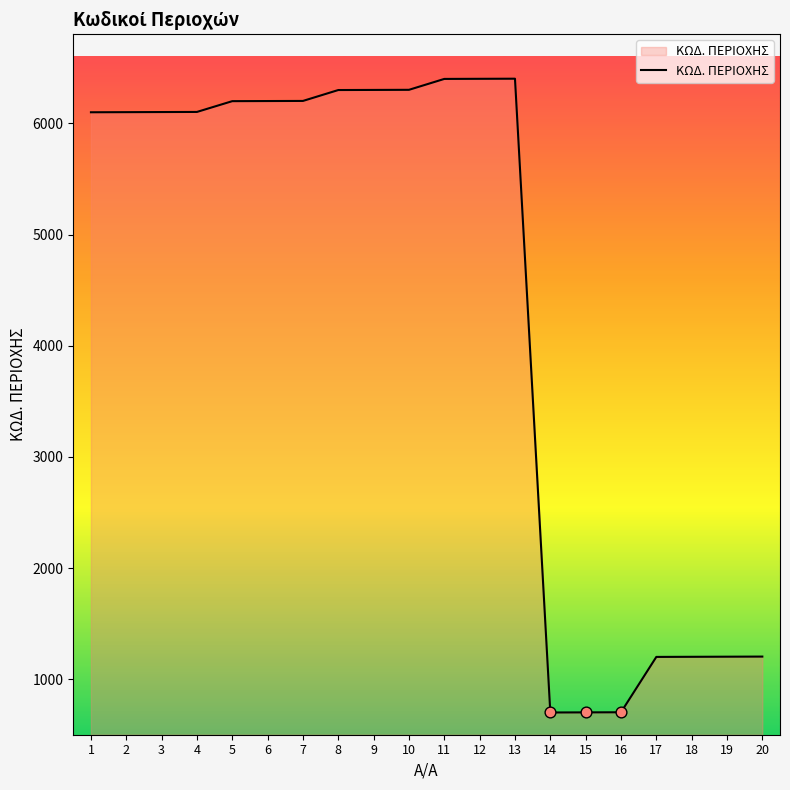

Between 19 and 7, which is larger?

7